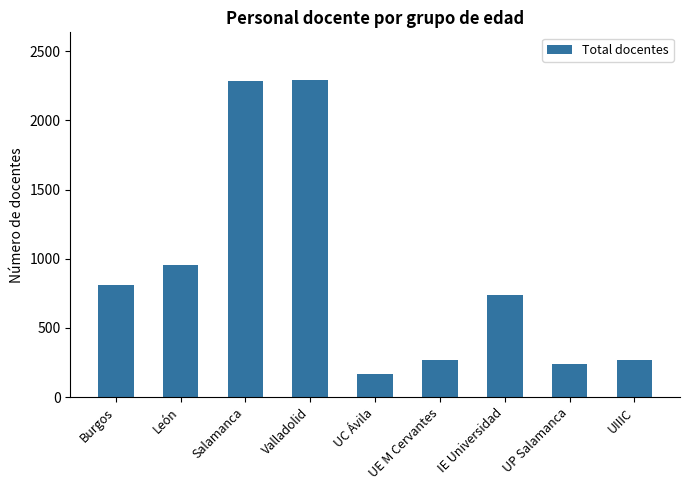

True or false: the data shows 269 at UE M Cervantes.

True